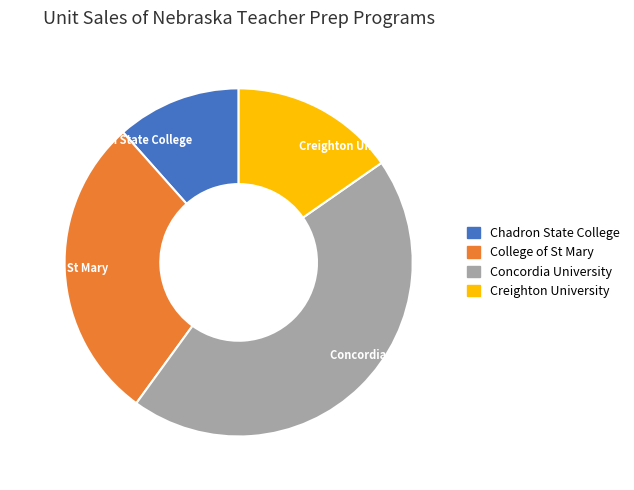

Rank the categories by value from lowest to highest.

Chadron State College, Creighton University, College of St Mary, Concordia University